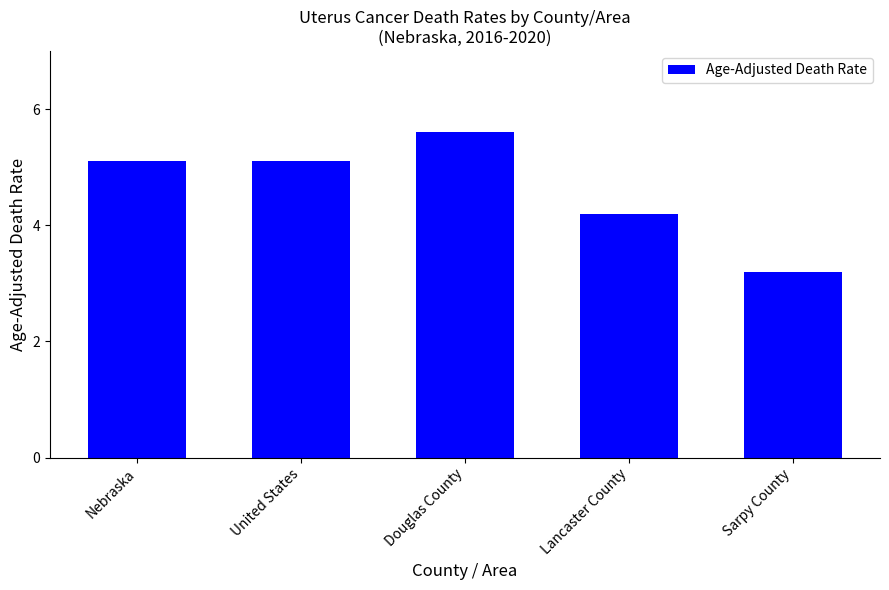

What is the minimum value shown in the chart?

3.2